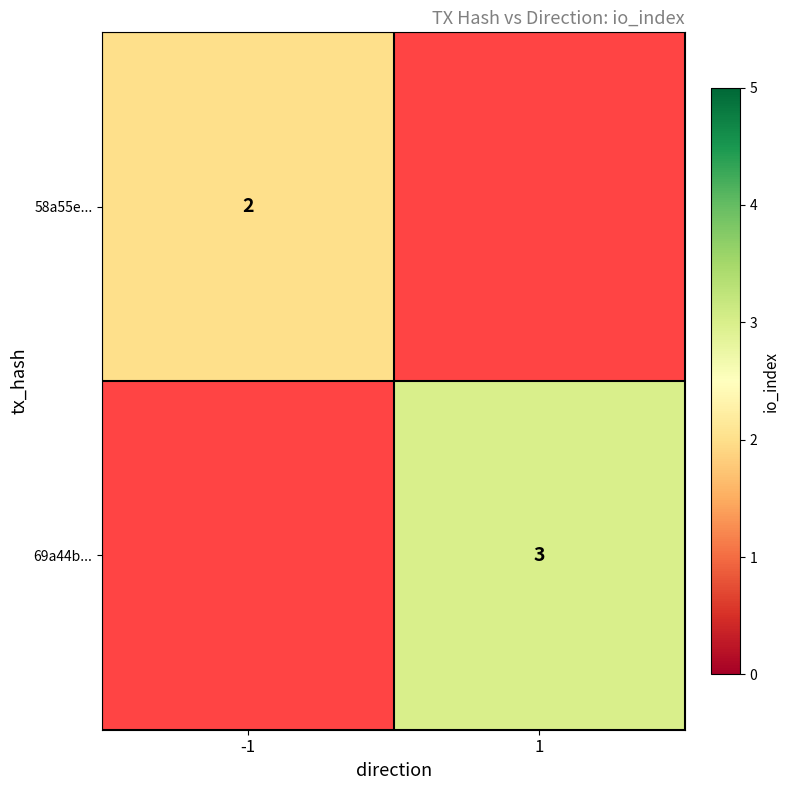

What is the smallest value displayed?

2.0